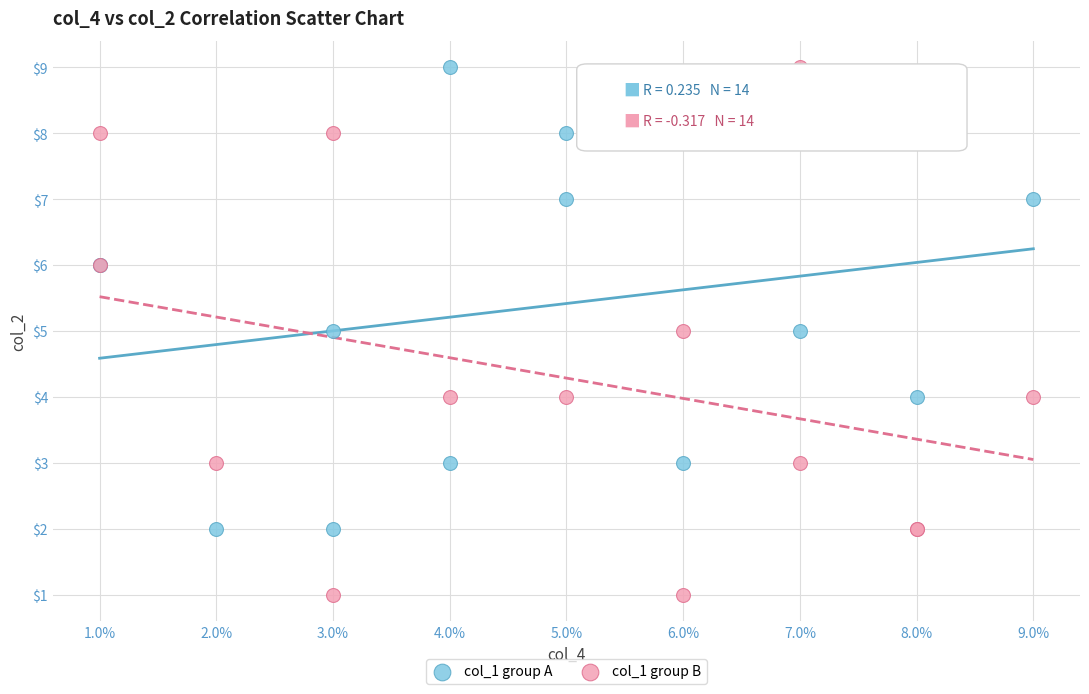

Which series reaches the minimum Y coordinate?

col_1 group B